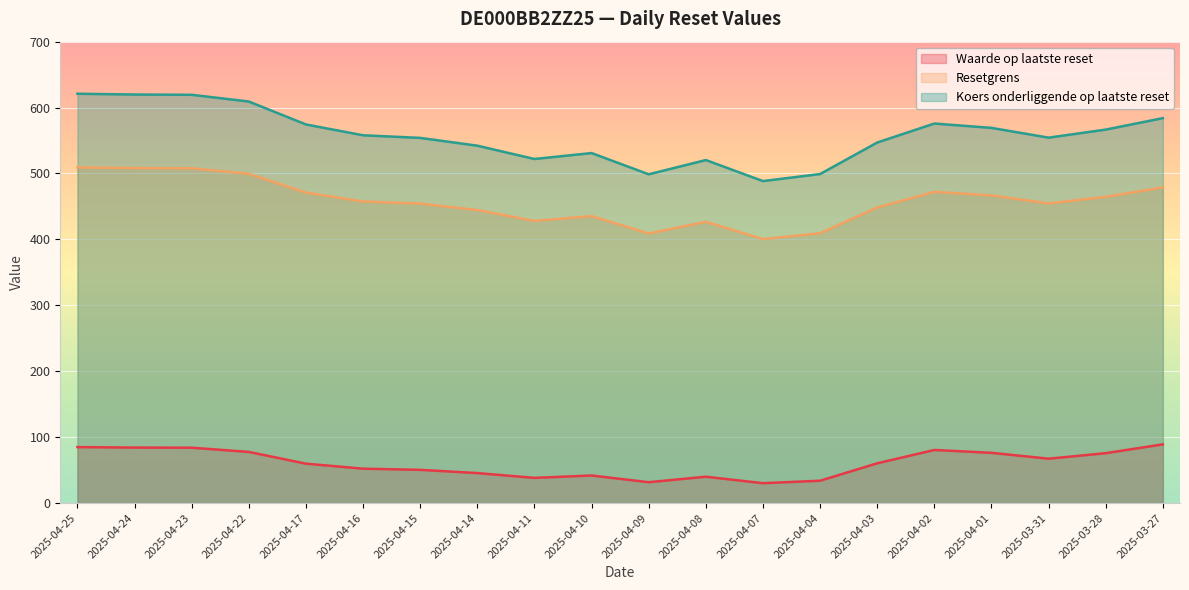

Rank the categories by Koers onderliggende op laatste reset value from highest to lowest.

2025-04-25, 2025-04-24, 2025-04-23, 2025-04-22, 2025-03-27, 2025-04-02, 2025-04-17, 2025-04-01, 2025-03-28, 2025-04-16, 2025-03-31, 2025-04-15, 2025-04-03, 2025-04-14, 2025-04-10, 2025-04-11, 2025-04-08, 2025-04-04, 2025-04-09, 2025-04-07